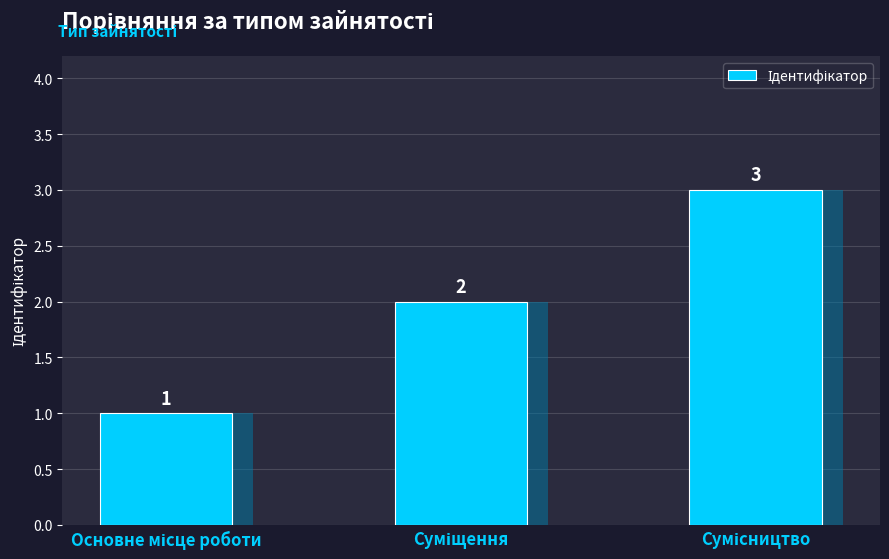

List the labels in order of value, largest first.

Сумісництво, Суміщення, Основне місце роботи